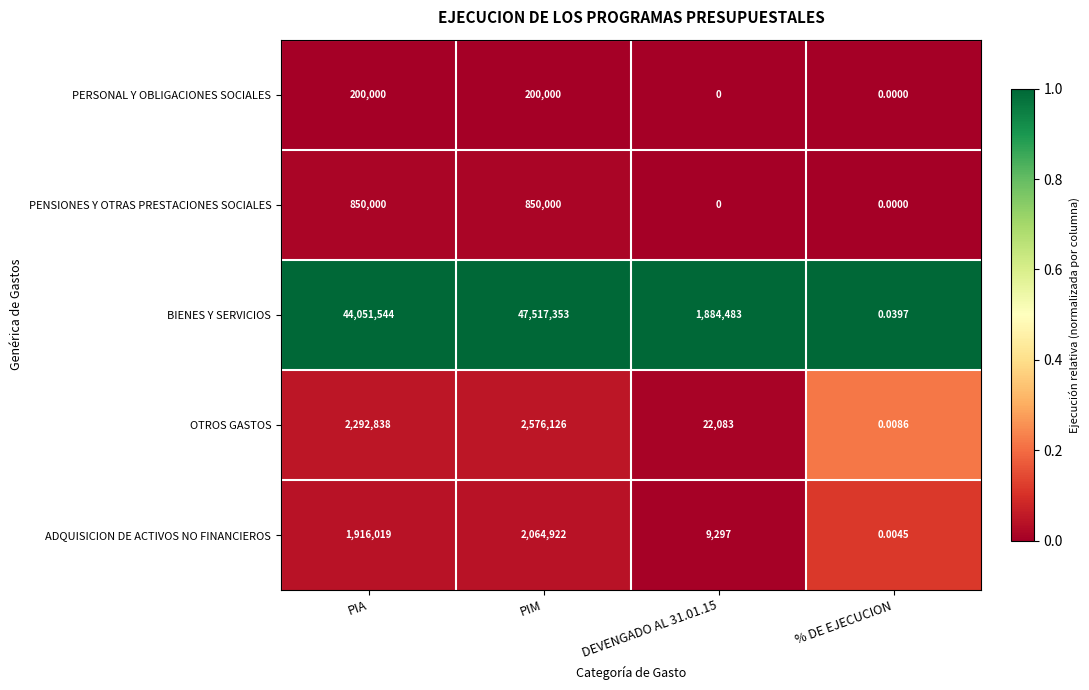

Rank the series by their maximum value, from lowest to highest.

PERSONAL Y OBLIGACIONES SOCIALES, PENSIONES Y OTRAS PRESTACIONES SOCIALES, ADQUISICION DE ACTIVOS NO FINANCIEROS, OTROS GASTOS, BIENES Y SERVICIOS